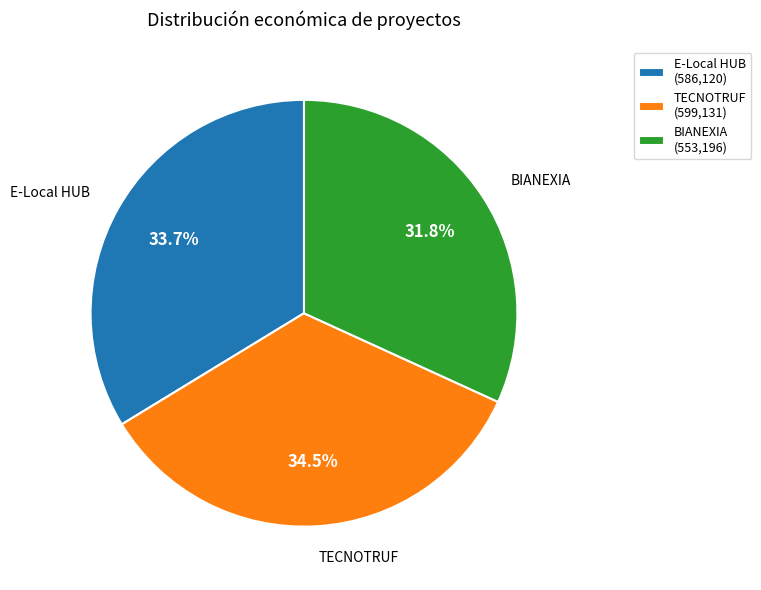

Count the number of slices in the pie.

3